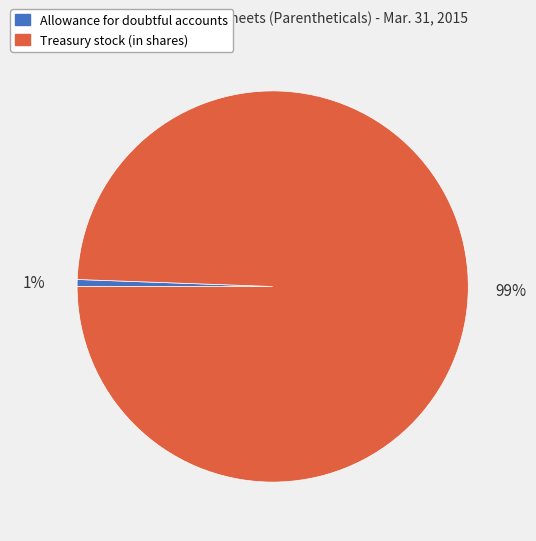

Rank the categories by value from highest to lowest.

Treasury stock (in shares), Allowance for doubtful accounts